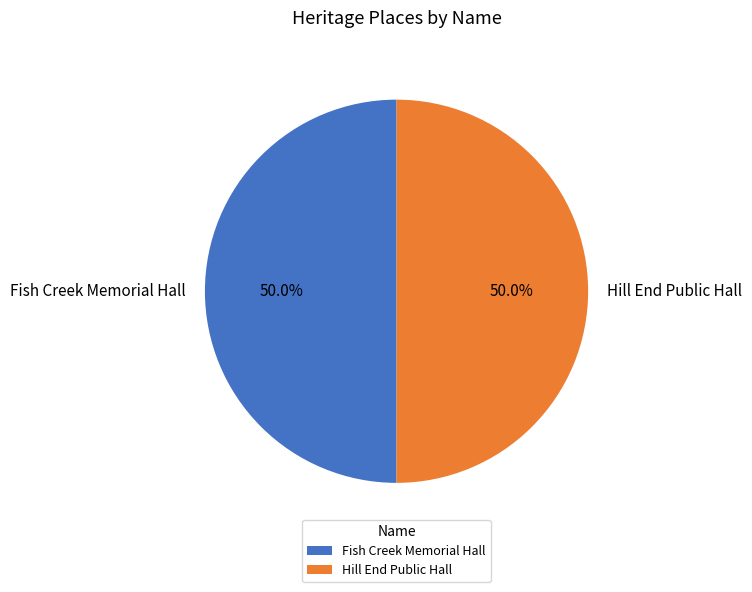

Is the sum of Fish Creek Memorial Hall and Hill End Public Hall greater than half?

Yes